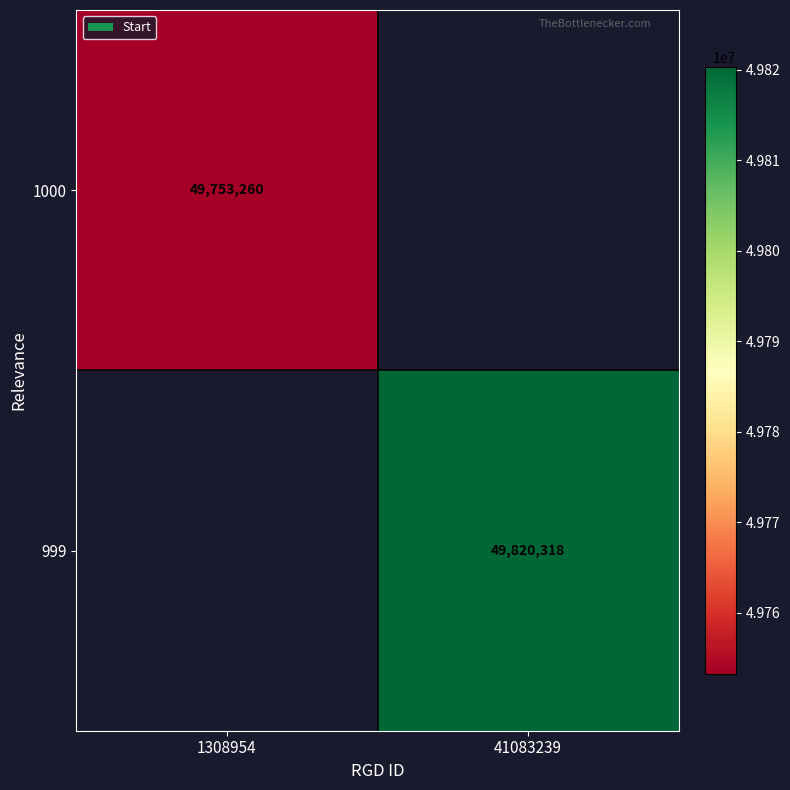

The 1000 series shows 74263703 at 1308954. True or false?

False